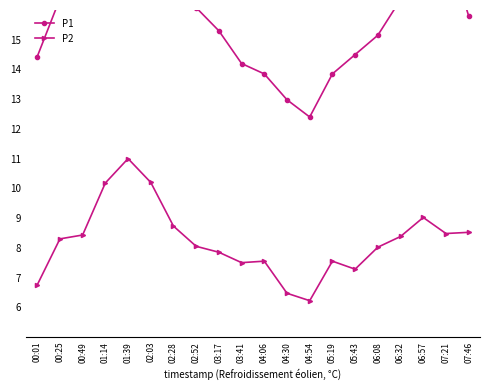

Reading left to right, what are all the values shown in this chart?

P1: 00:01=14.4	00:25=16.4	00:49=18.1	01:14=19.6	01:39=20.9	02:03=19.3	02:28=17.9	02:52=16.1	03:17=15.3	03:41=14.2	04:06=13.8	04:30=13.0	04:54=12.4	05:19=13.8	05:43=14.5	06:08=15.2	06:32=16.4	06:57=17.4	07:21=18.3	07:46=15.8
P2: 00:01=6.8	00:25=8.3	00:49=8.4	01:14=10.2	01:39=11.0	02:03=10.2	02:28=8.7	02:52=8.1	03:17=7.8	03:41=7.5	04:06=7.5	04:30=6.5	04:54=6.2	05:19=7.5	05:43=7.3	06:08=8.0	06:32=8.4	06:57=9.0	07:21=8.5	07:46=8.5